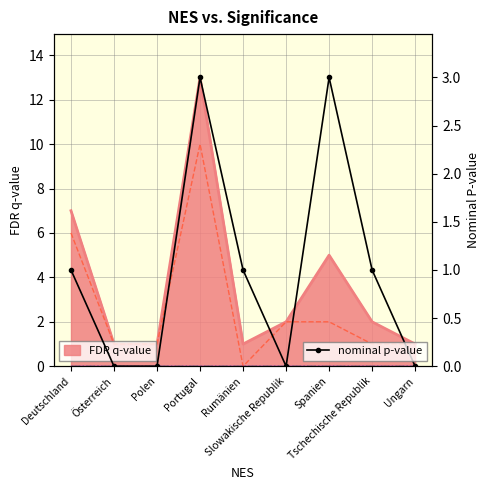

How many data points in nominal p-value are less than 1?

4